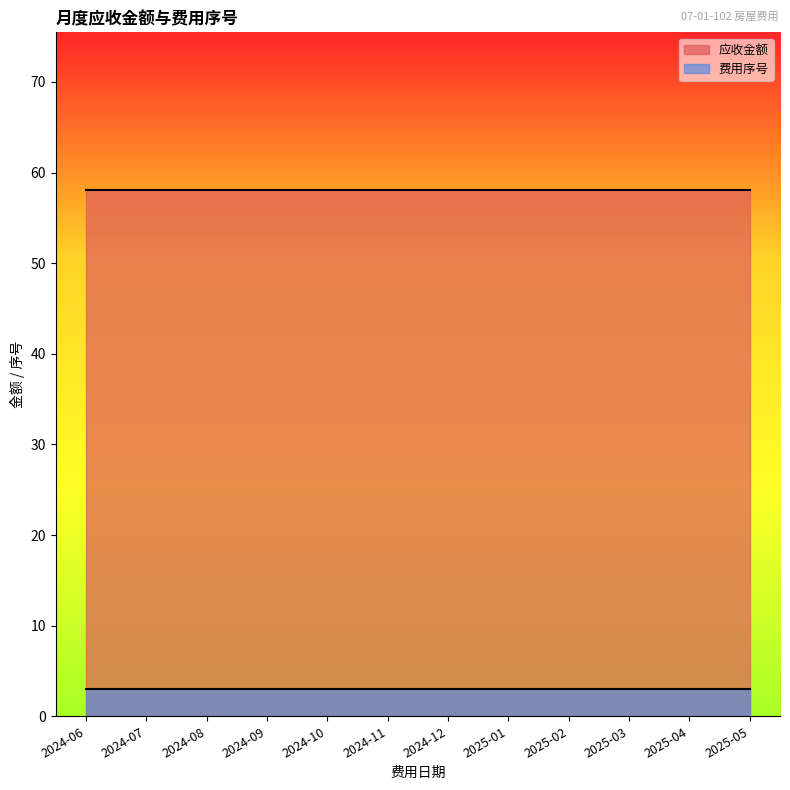

True or false: 应收金额 has more than 0 points higher than both neighbors.

False